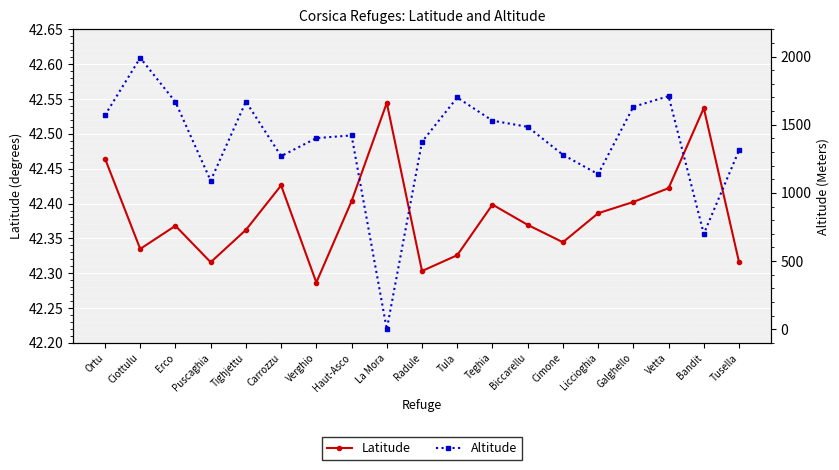

At which category does Latitude reach its first local valley?

Ciottulu